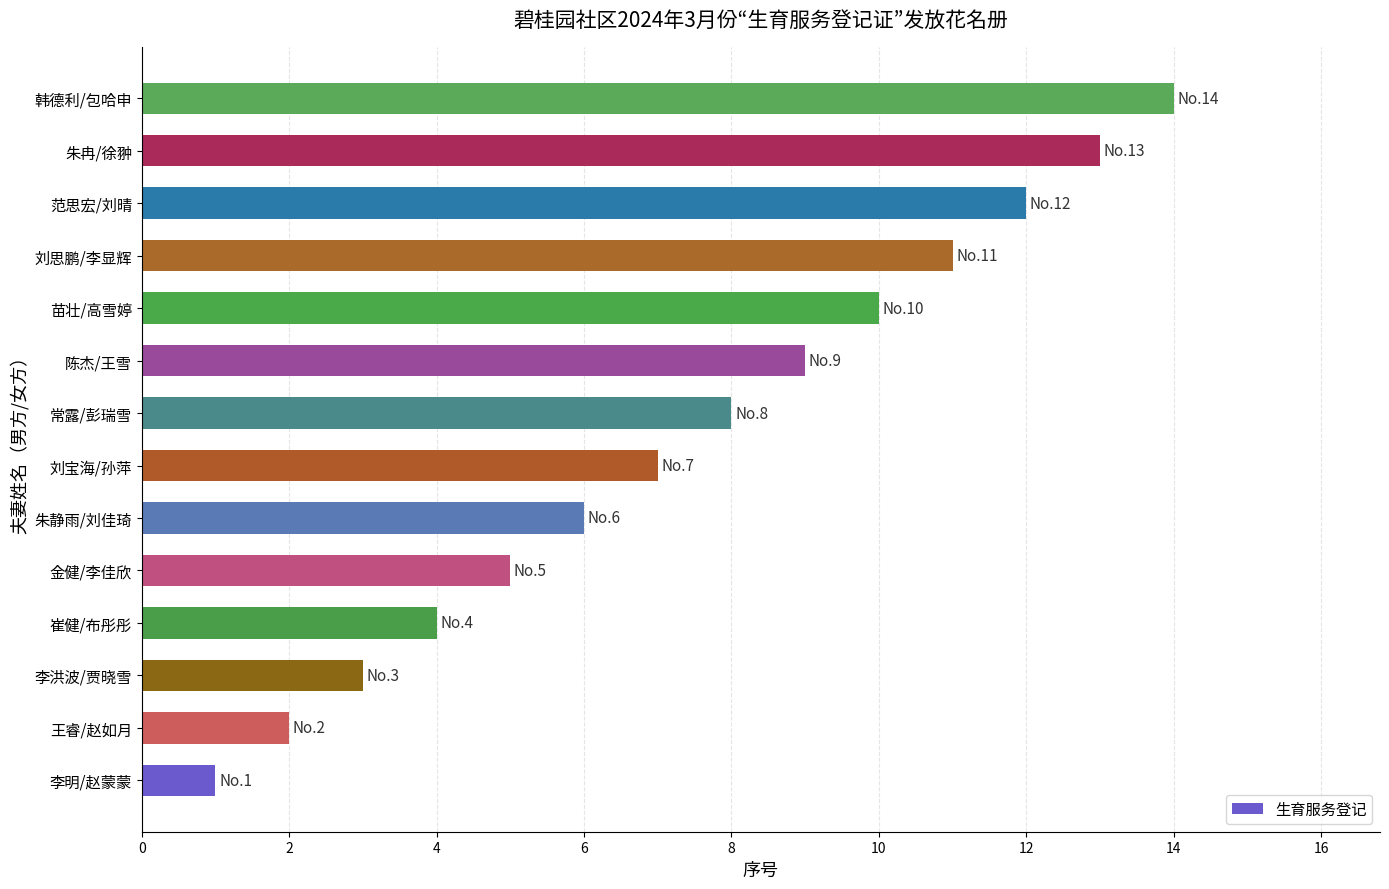

How many data points does each series have?

14